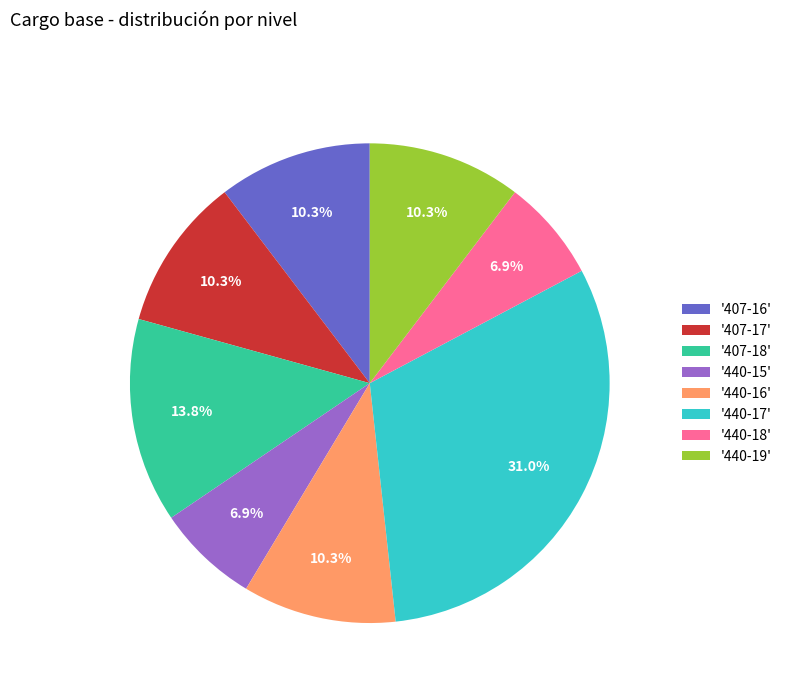

Combined, do '440-19' and '407-17' account for over 50%?

No